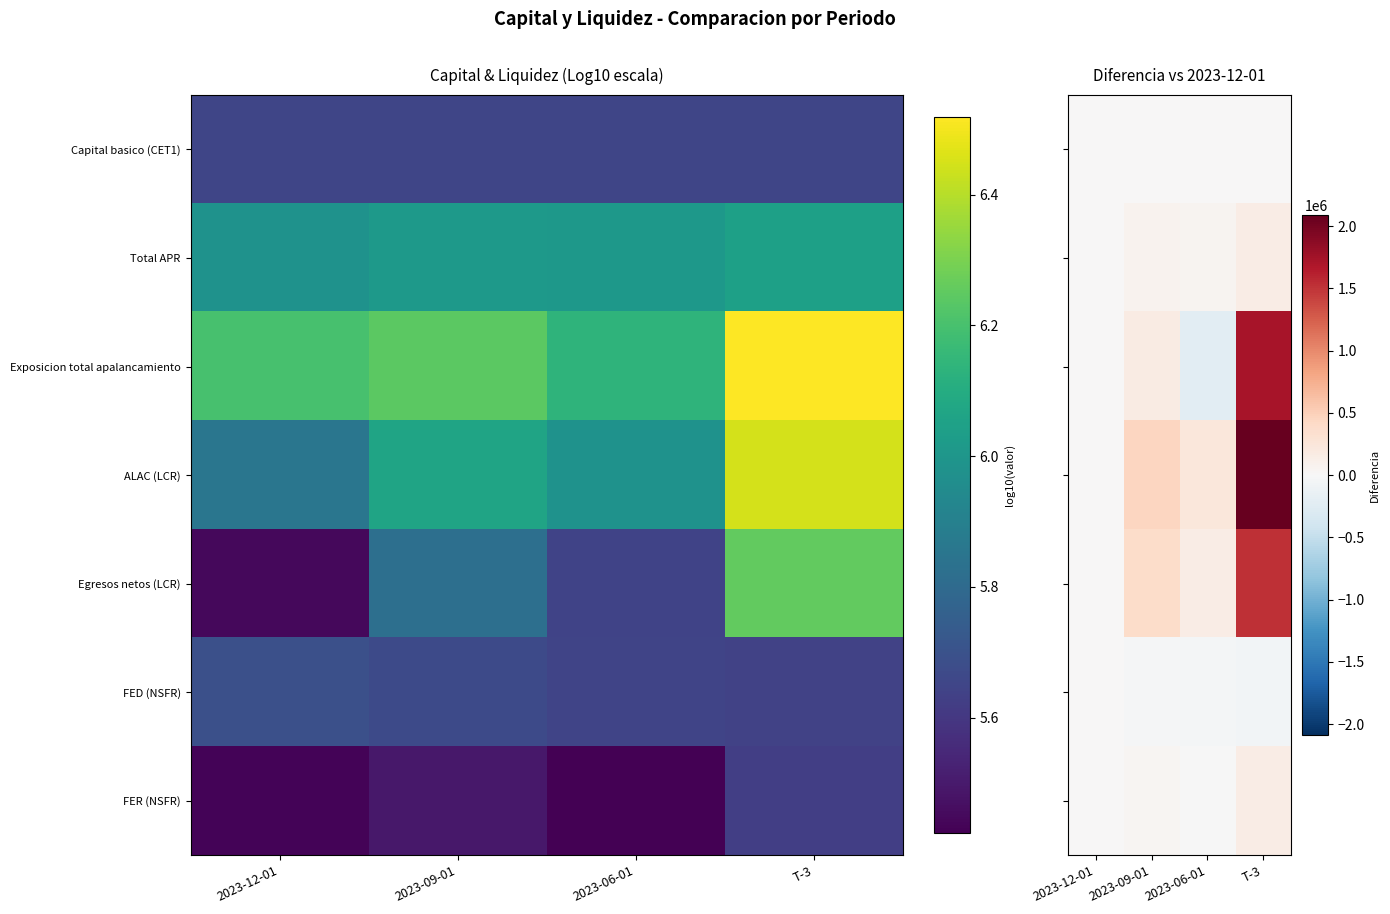

At which category is the sum across all series the highest?

T-3